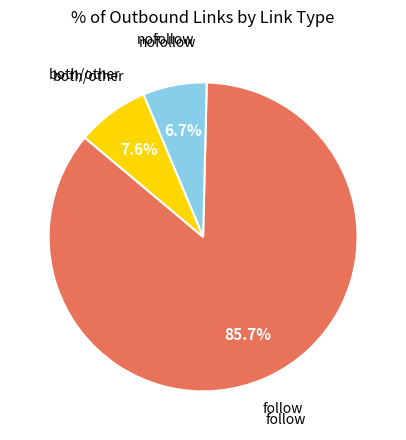

Is there a majority slice in this chart?

Yes